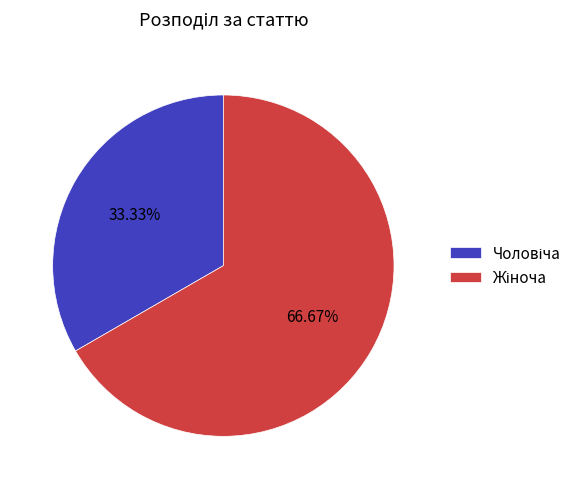

What is the largest slice in the pie chart?

Жіноча